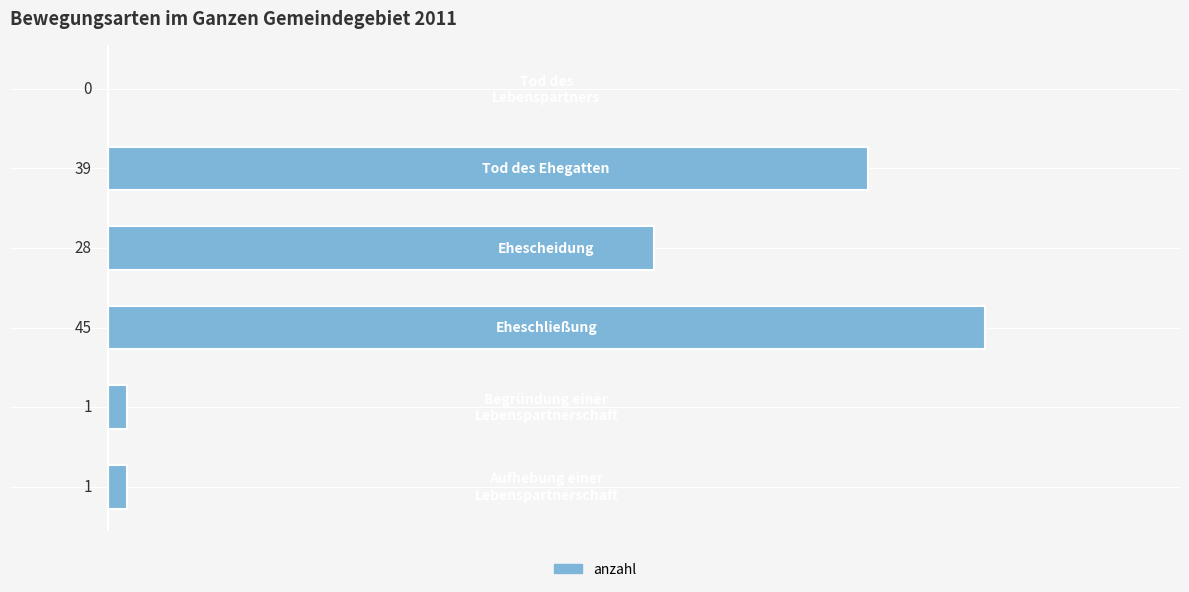

Are the bars horizontal?

Yes